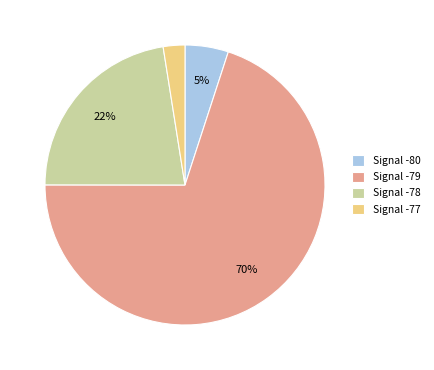

The Signal -77 slice represents 3% of the pie. True or false?

True